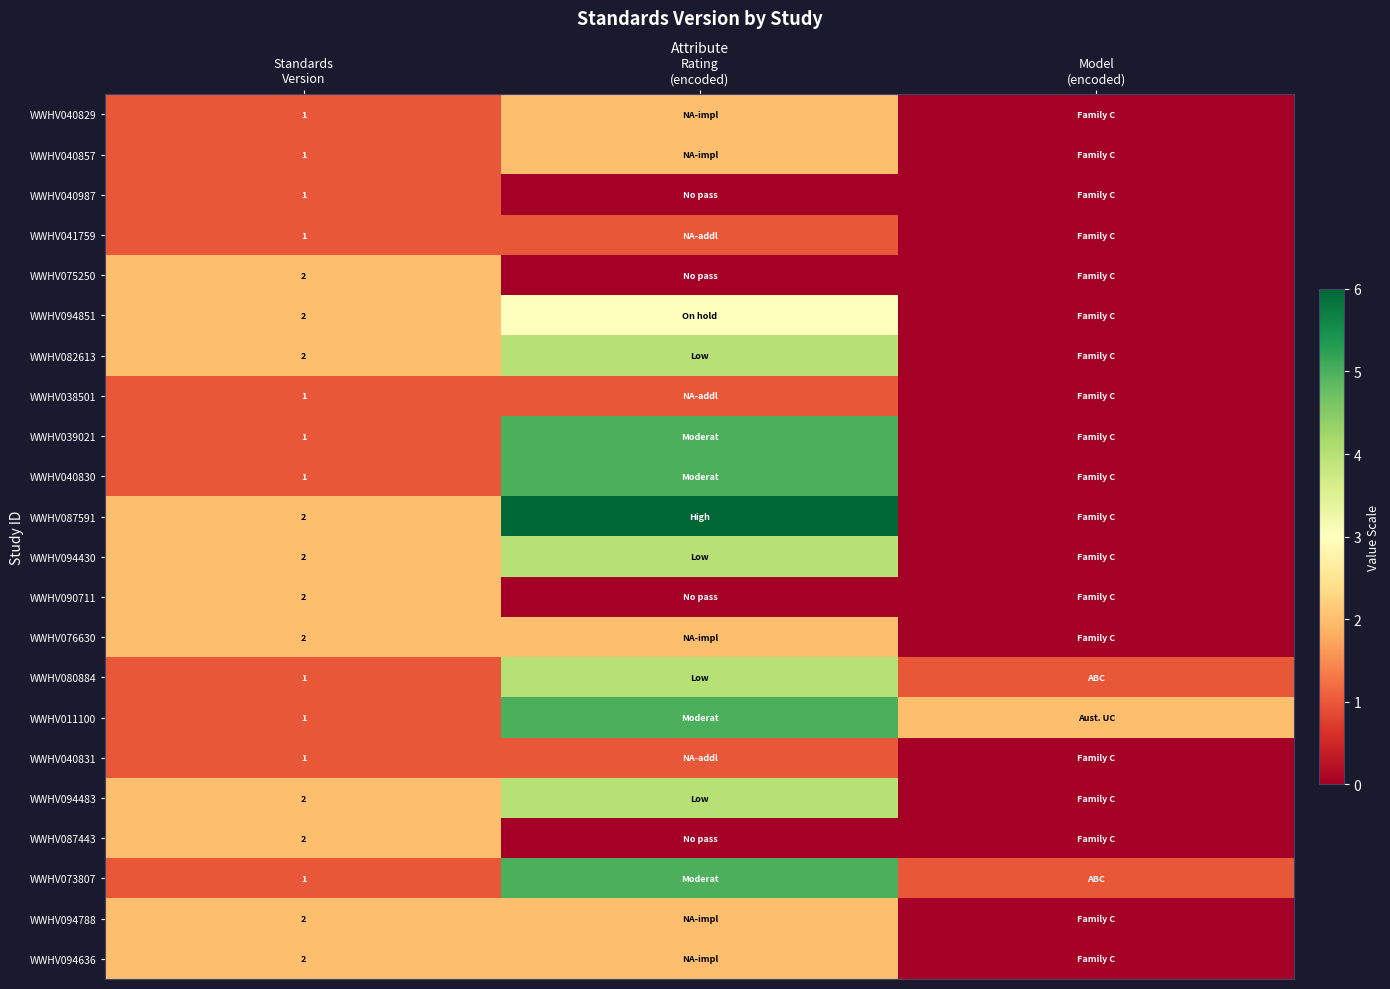

Is it true that WWHV039021 equals -2 at Model (encoded)?

False